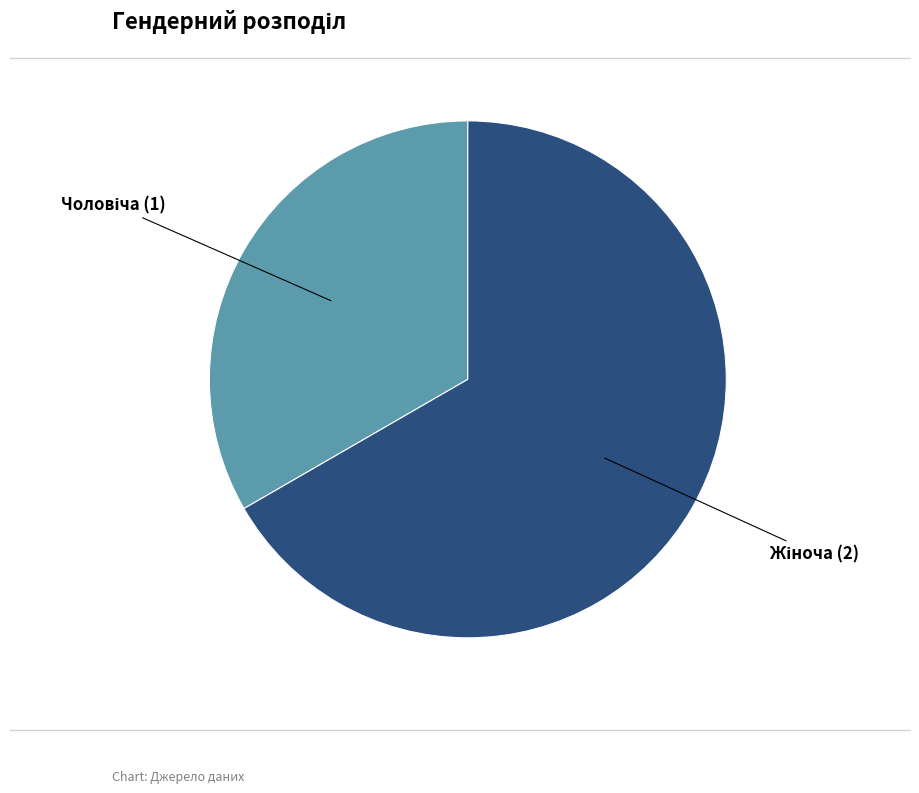

How many segments does this pie chart have?

2